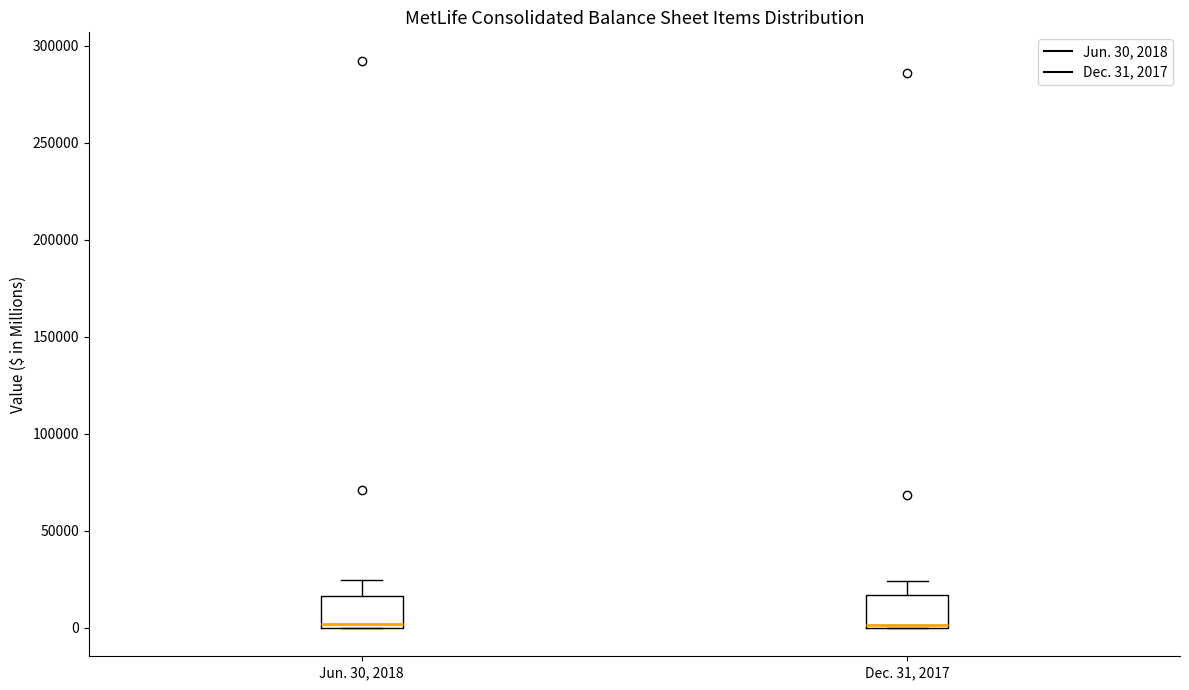

Where does the upper whisker of the box for Dec. 31, 2017 end on the y-axis? The values are not printed on the chart, so give them approximately, as read against the axis.

25000